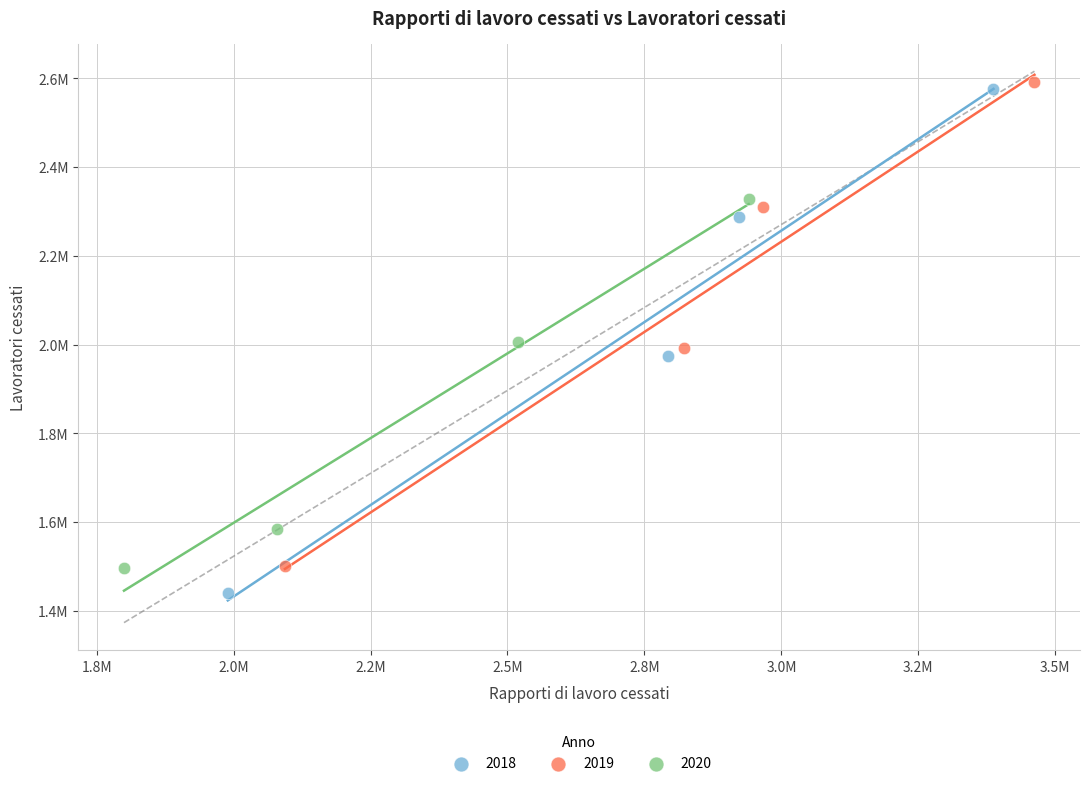

What are all the series names shown in the legend?

2018, 2019, 2020